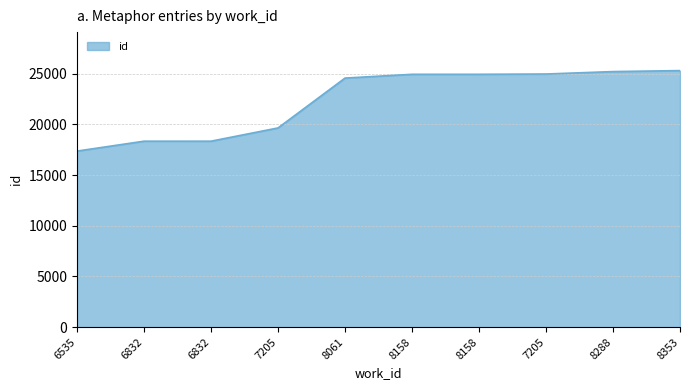

Does the chart display data point markers on the line(s)?

No